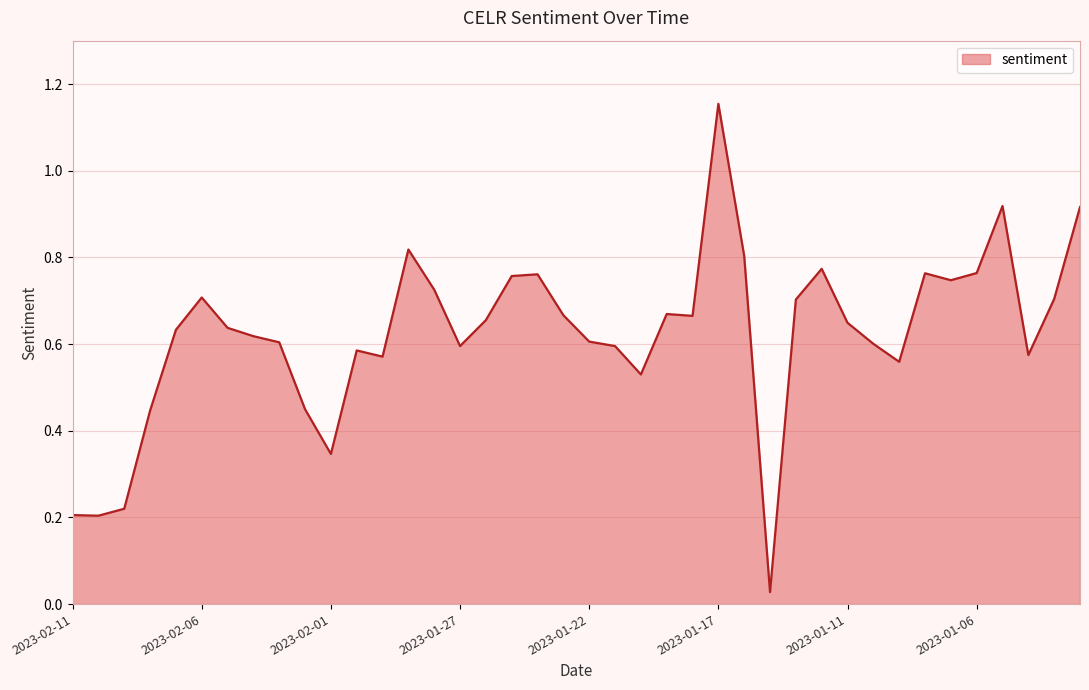

What is the difference between the maximum and minimum values?

1.1